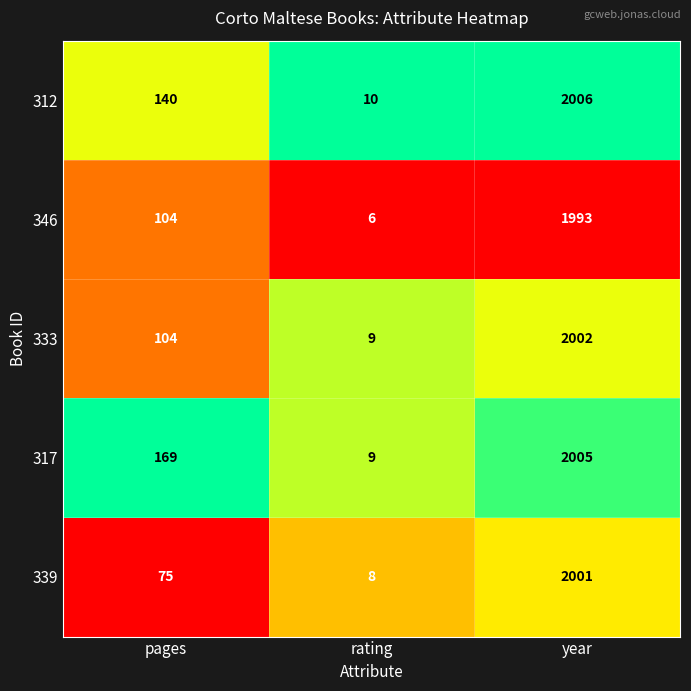

Is the value of 339 at year greater than the value of 312 at pages?

Yes